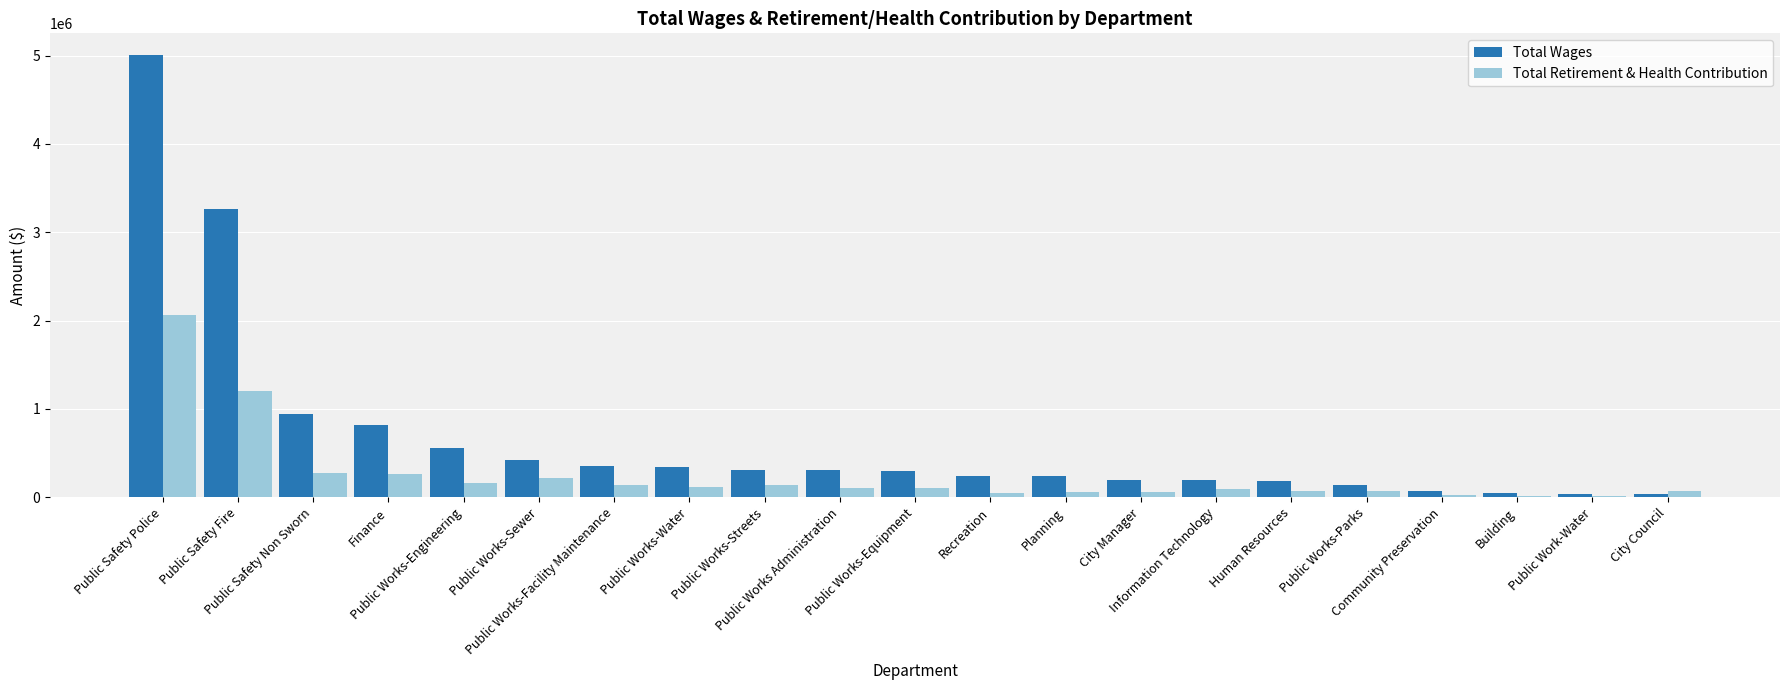

What is the difference between the Total Retirement & Health Contribution values at Public Works-Engineering and City Council?

93784